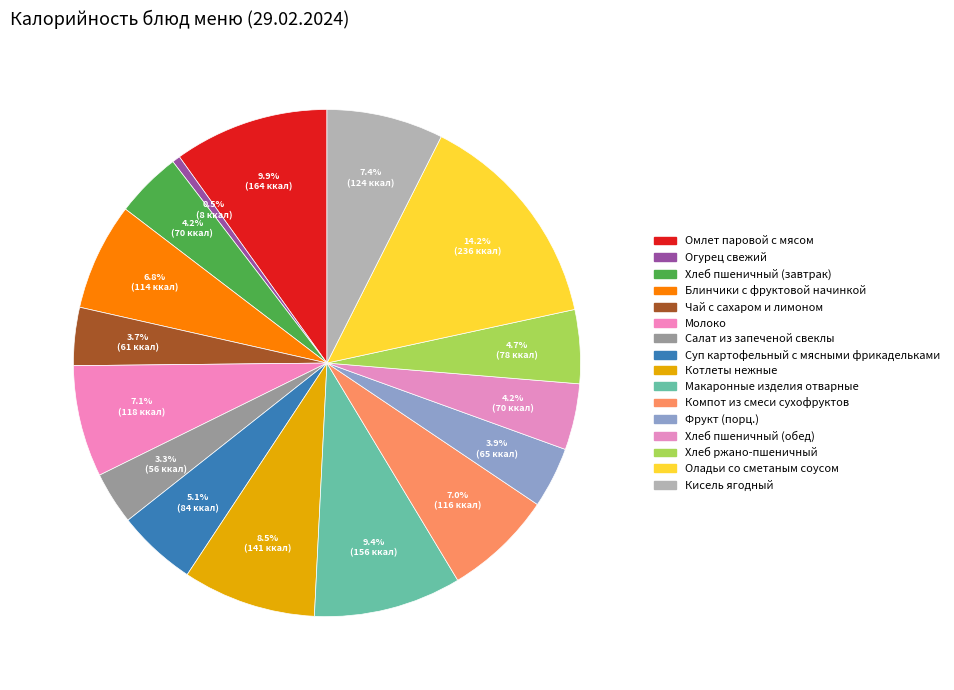

Does any single category account for the majority?

No